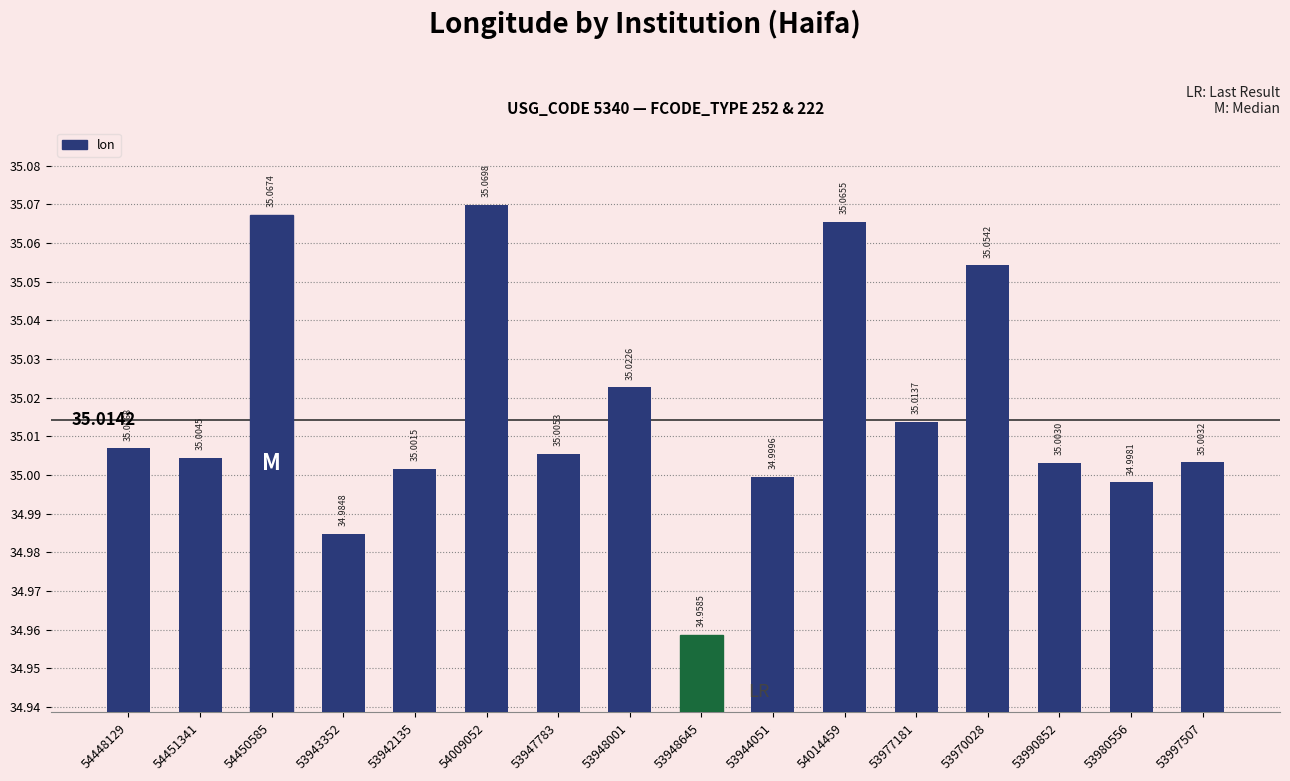

True or false: the data shows 35.0 at 54448129.

True